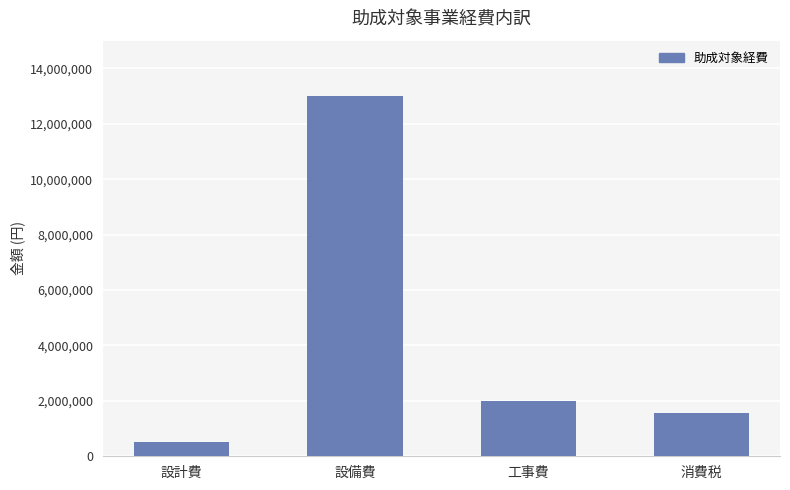

What is the average value?

4262500